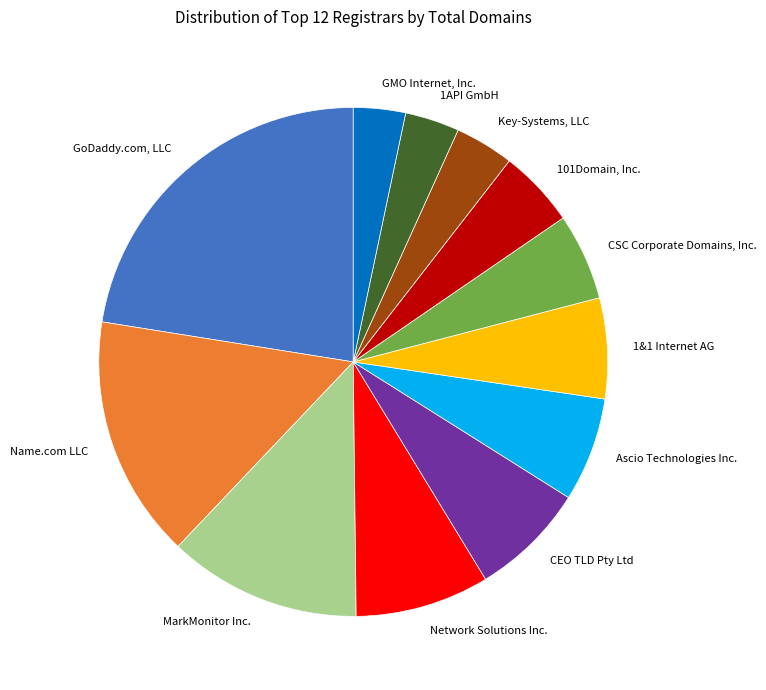

What is the largest slice in the pie chart?

GoDaddy.com, LLC